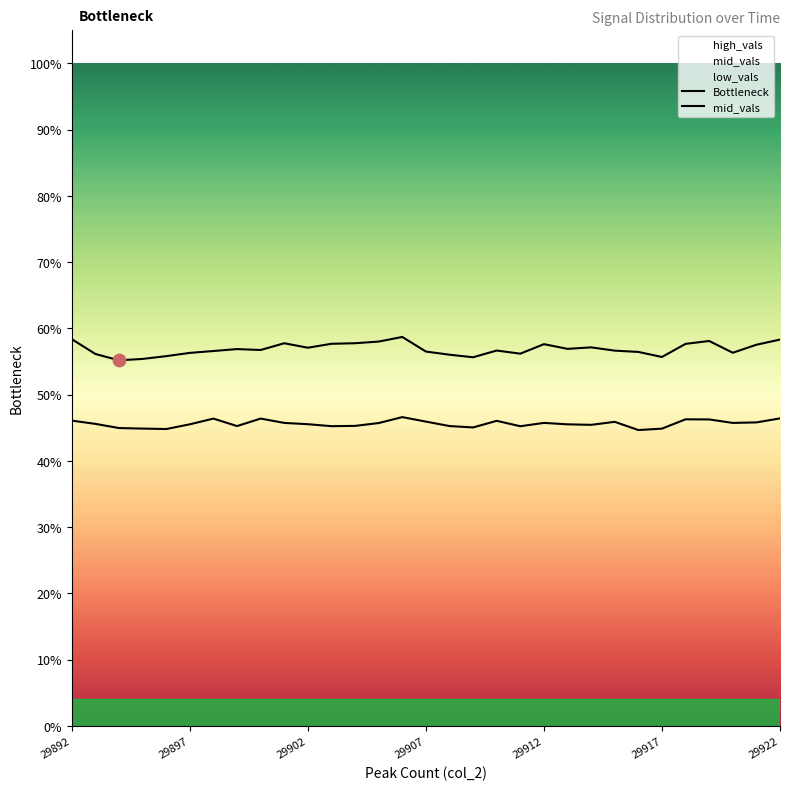

Which series reaches the maximum Y coordinate?

Bottleneck